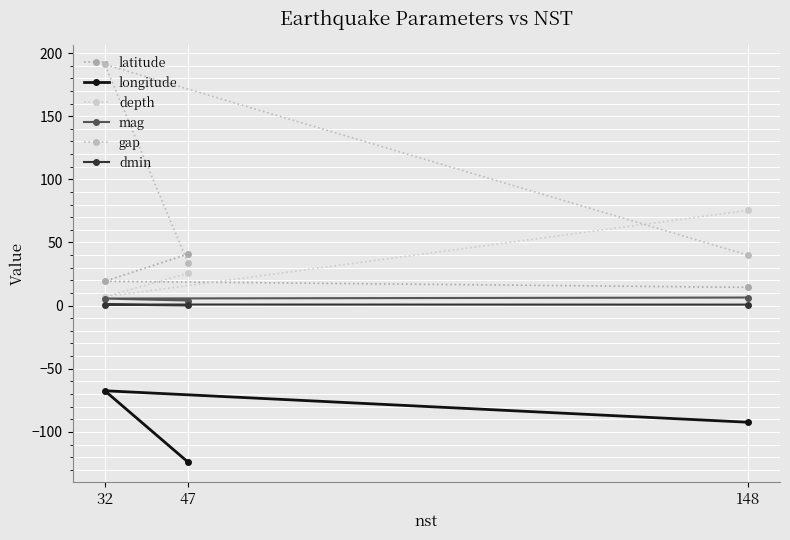

What is the average value of the dmin series?

0.6